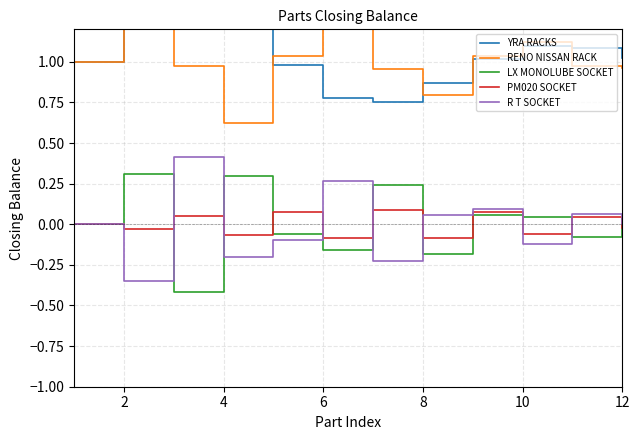

The LX MONOLUBE SOCKET series shows 0.2 at 4. True or false?

False